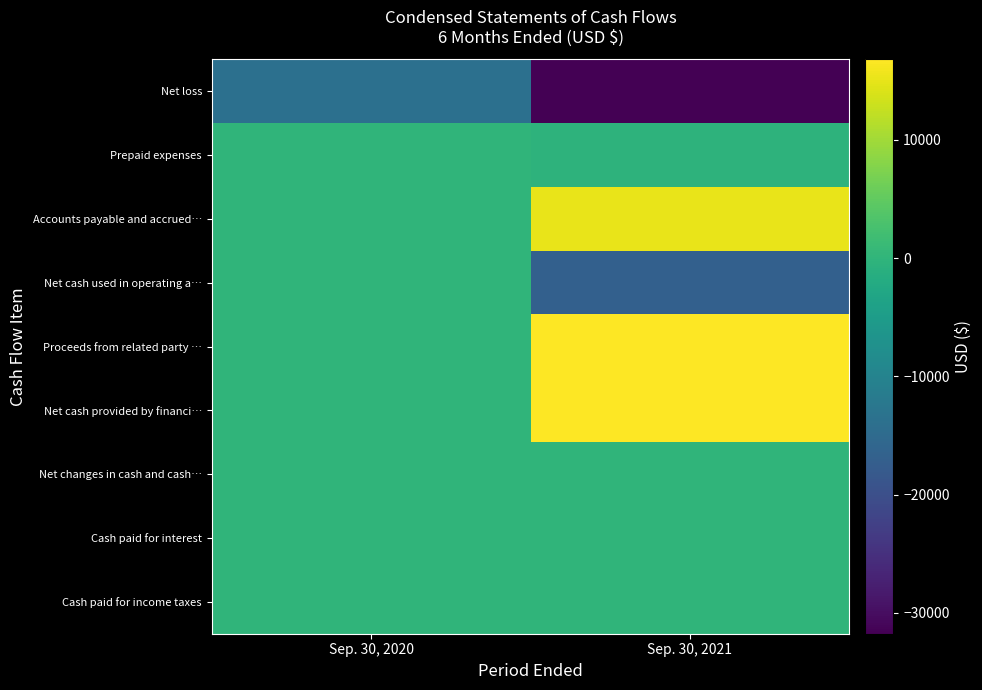

Reading left to right, extract all data points from this chart.

Net loss: Sep. 30, 2020=-13869	Sep. 30, 2021=-31764
Prepaid expenses: Sep. 30, 2020=0	Sep. 30, 2021=-288
Accounts payable and accrued…: Sep. 30, 2020=0	Sep. 30, 2021=15241
Net cash used in operating a…: Sep. 30, 2020=0	Sep. 30, 2021=-16811
Proceeds from related party …: Sep. 30, 2020=0	Sep. 30, 2021=16811
Net cash provided by financi…: Sep. 30, 2020=0	Sep. 30, 2021=16811
Net changes in cash and cash…: Sep. 30, 2020=0	Sep. 30, 2021=0
Cash paid for interest: Sep. 30, 2020=0	Sep. 30, 2021=0
Cash paid for income taxes: Sep. 30, 2020=0	Sep. 30, 2021=0